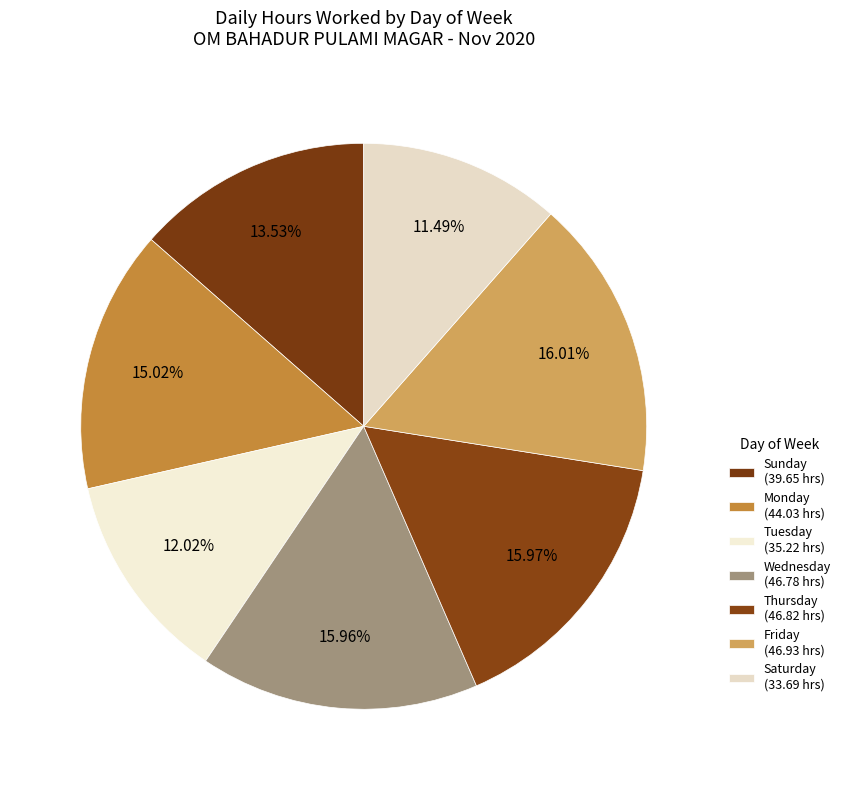

How many slices are in this pie chart?

7